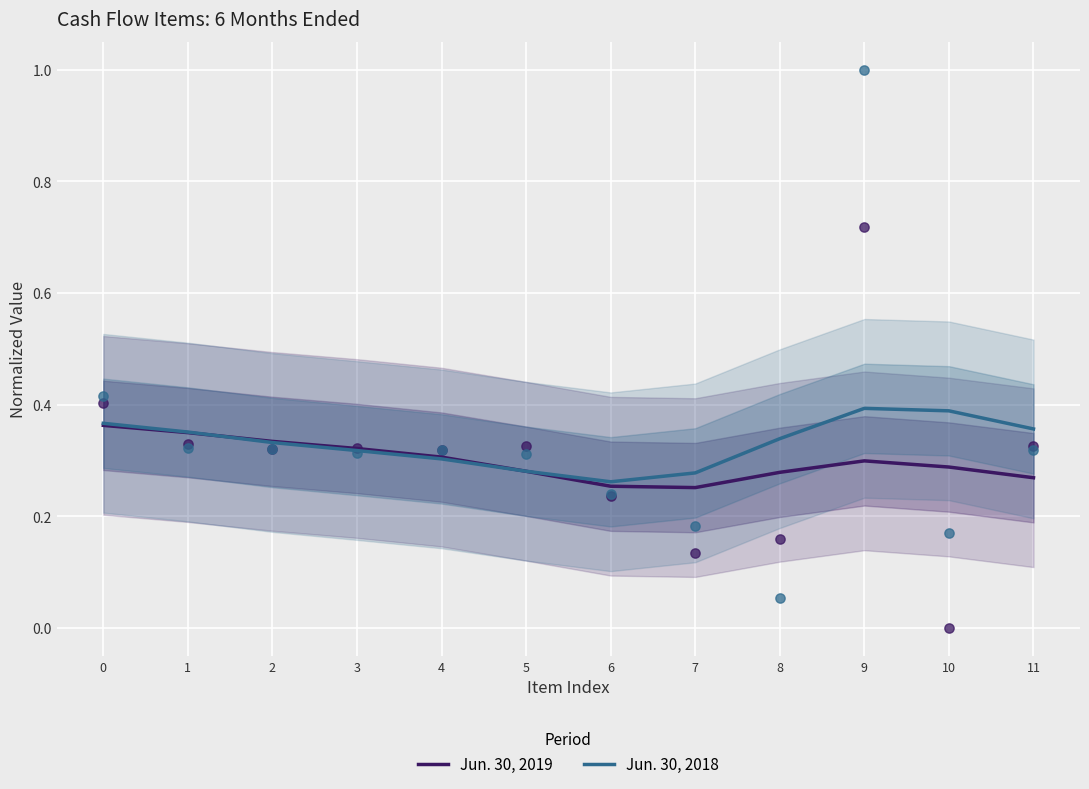

Which series has the largest Y range (max minus min)?

Jun. 30, 2018